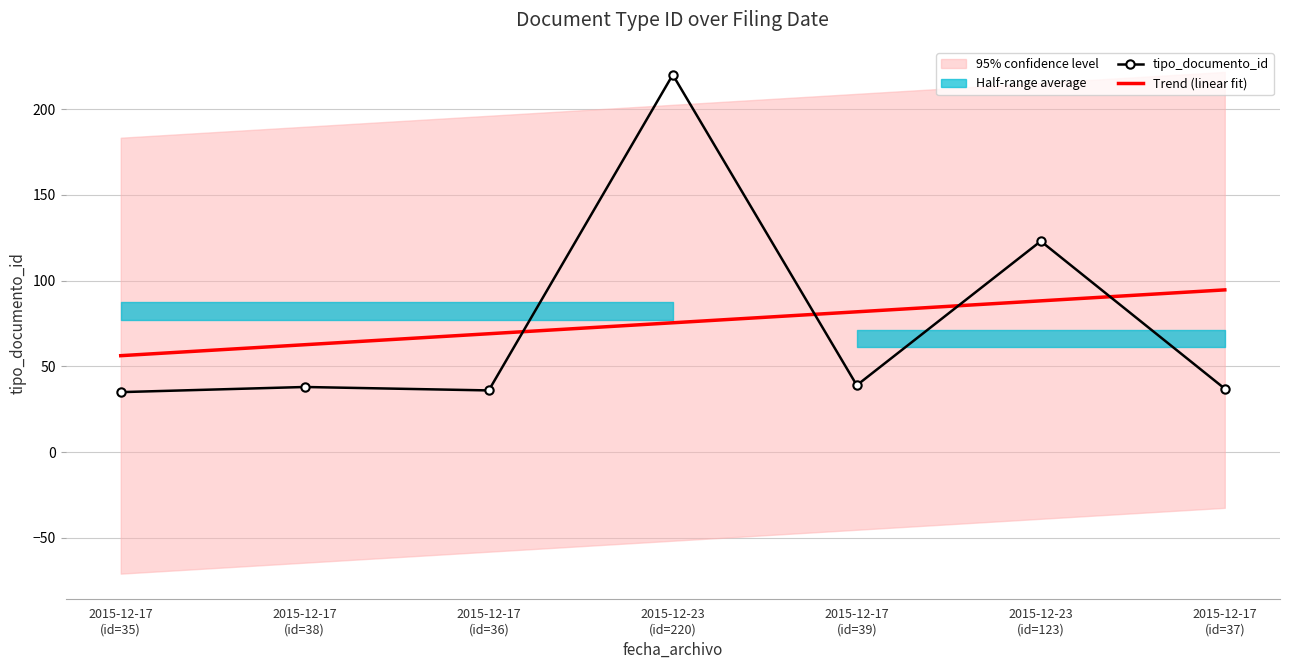

At which category is the sum across all series the highest?

2015-12-23
(id=220)